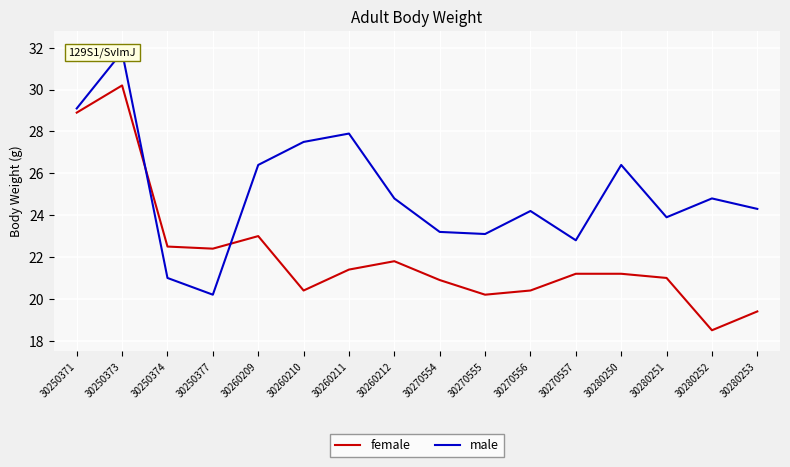

True or false: male has a value of 9.9 at 30280252.

False